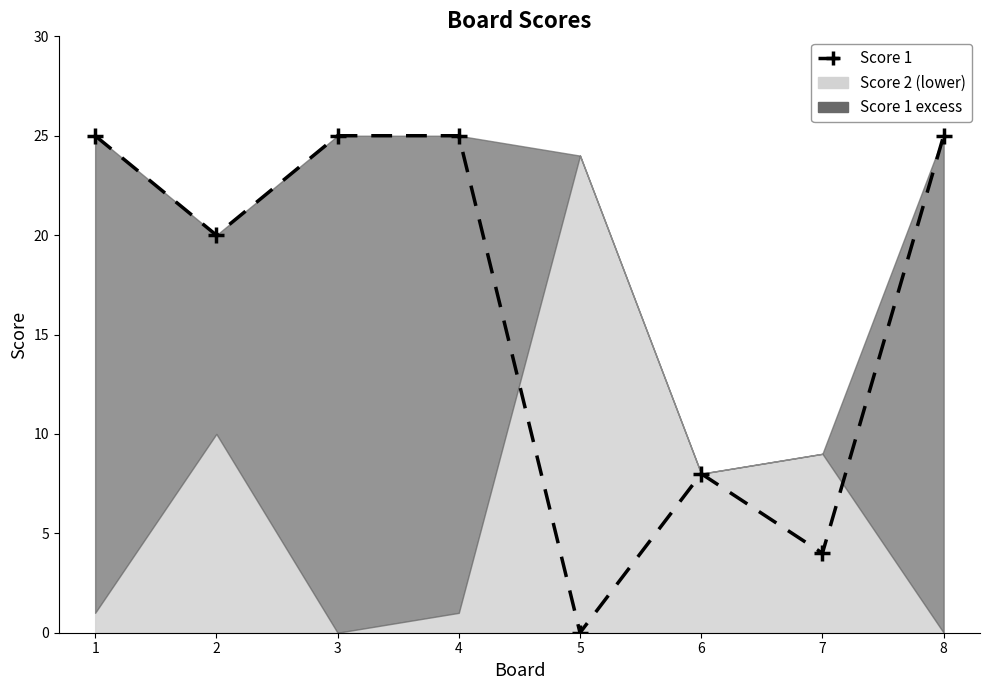

True or false: the data shows 8 at 4.

False